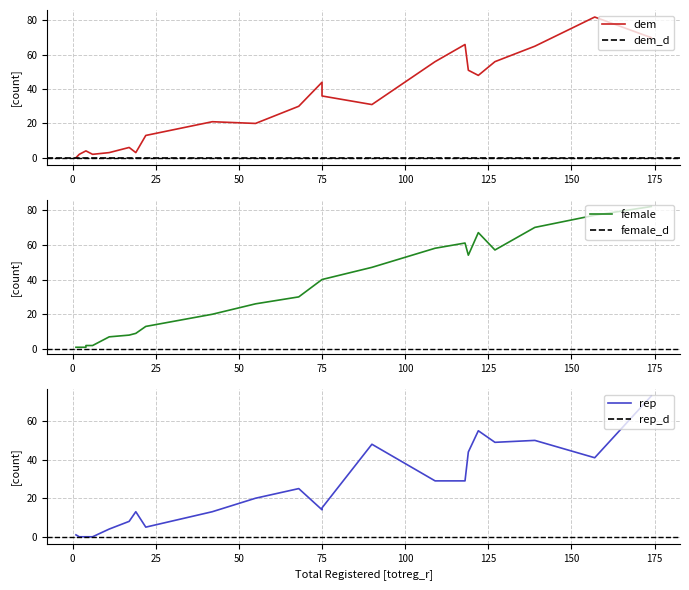

The female series shows 67 at 122. True or false?

True